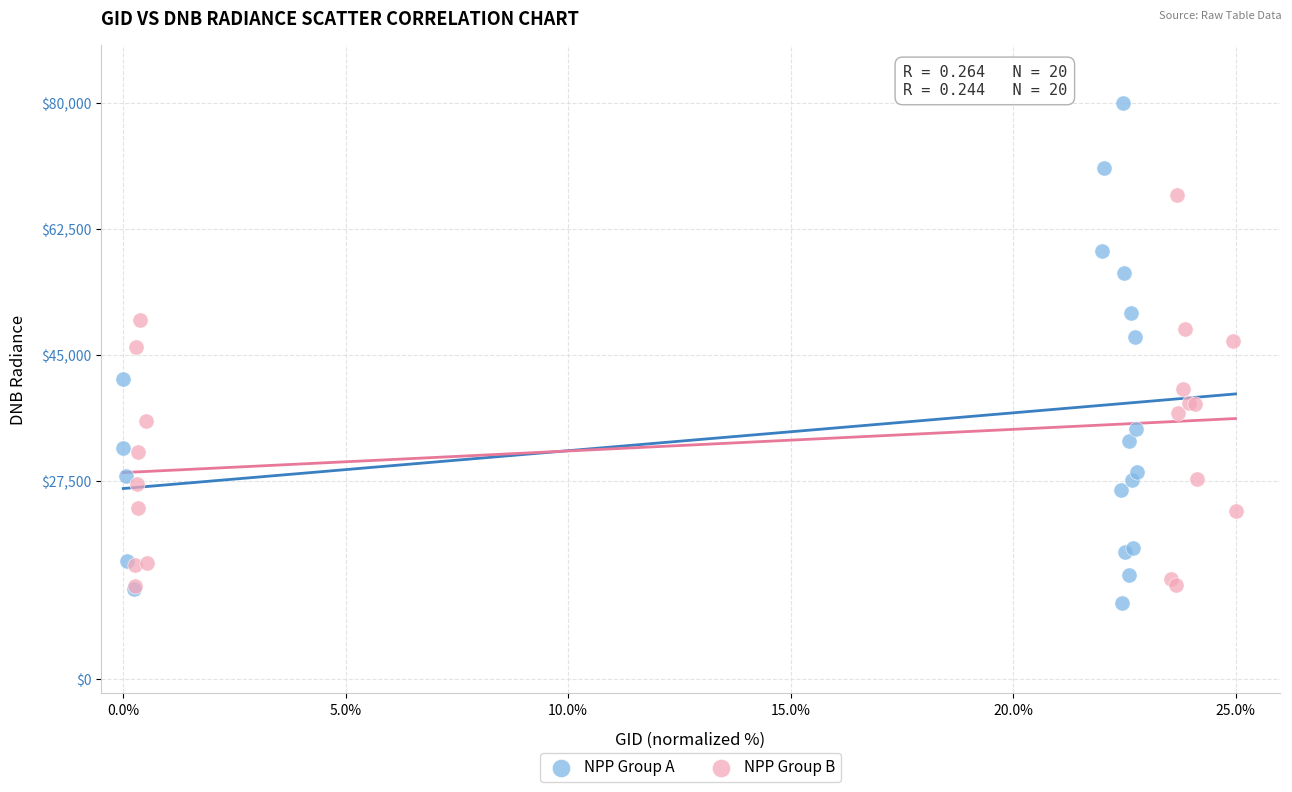

Which series reaches the maximum Y coordinate?

NPP Group A